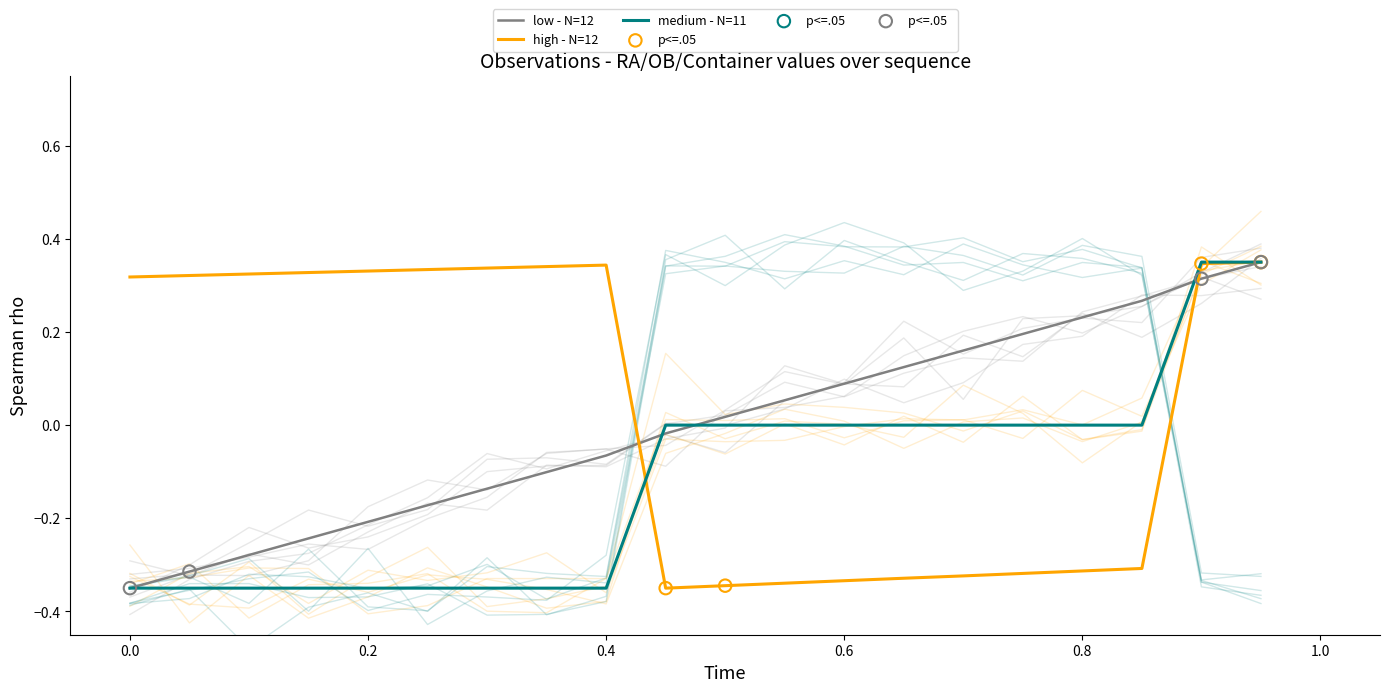

Is the value of RA (hrs) at 15 greater than the value of OB ID at 17?

No